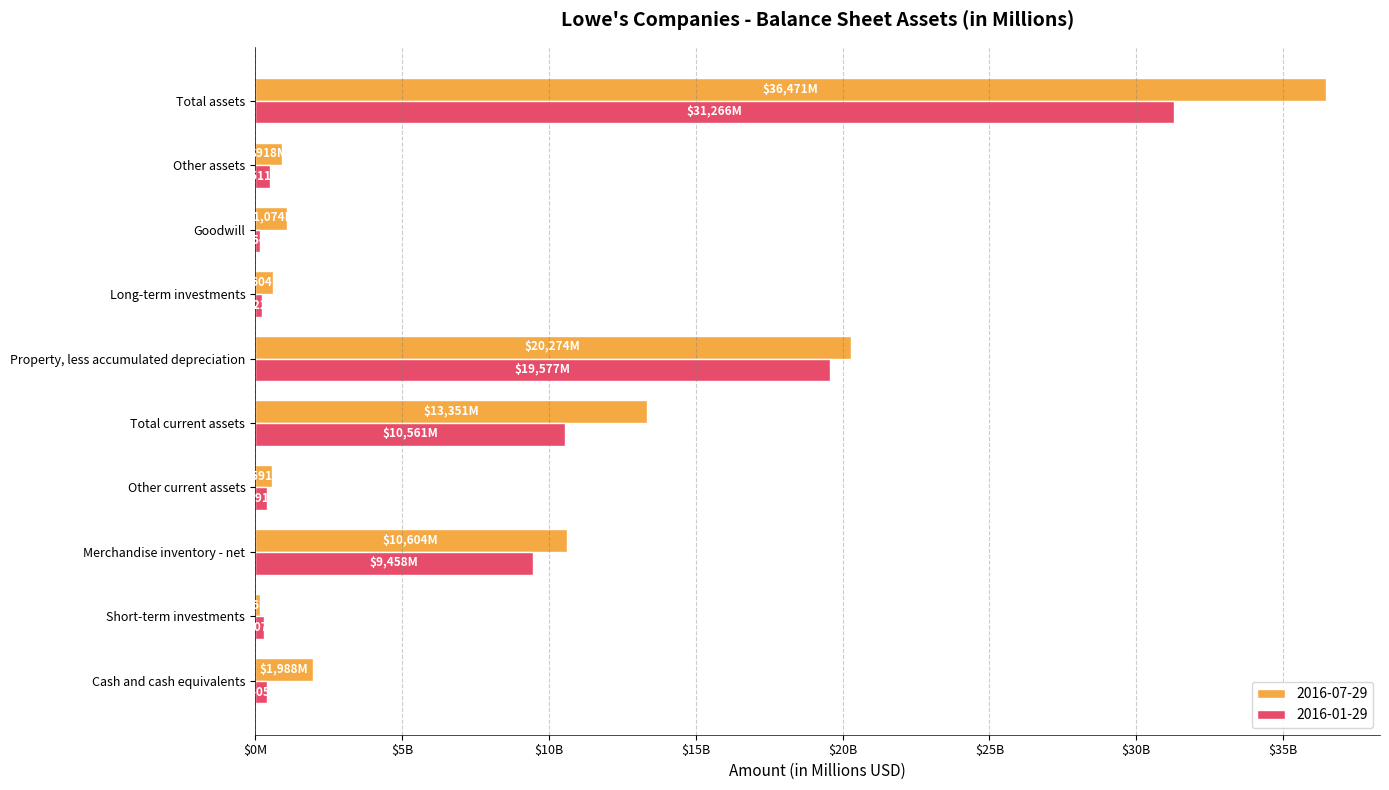

What are all the series names shown in the legend?

2016-07-29, 2016-01-29